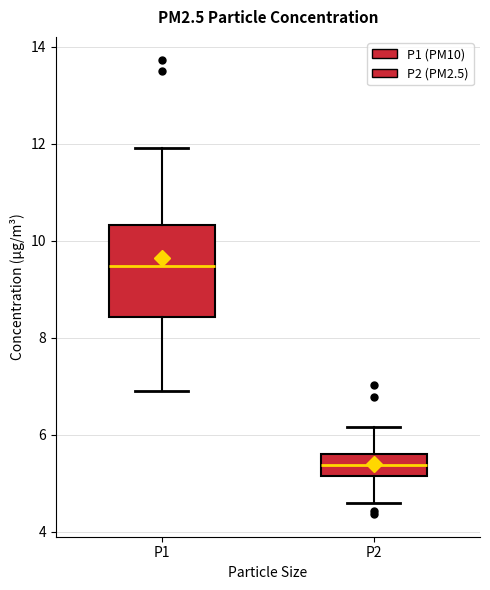

Reading left to right, read every box against the y-axis: the position of its median line, the range the box covers, and the ends of its whiskers. The values are not printed on the chart, so give them approximately, as read against the axis.

P1: median 9.4, box 8.4 to 10.4, whiskers 7.0 to 12.0
P2: median 5.4, box 5.2 to 5.6, whiskers 4.6 to 6.2